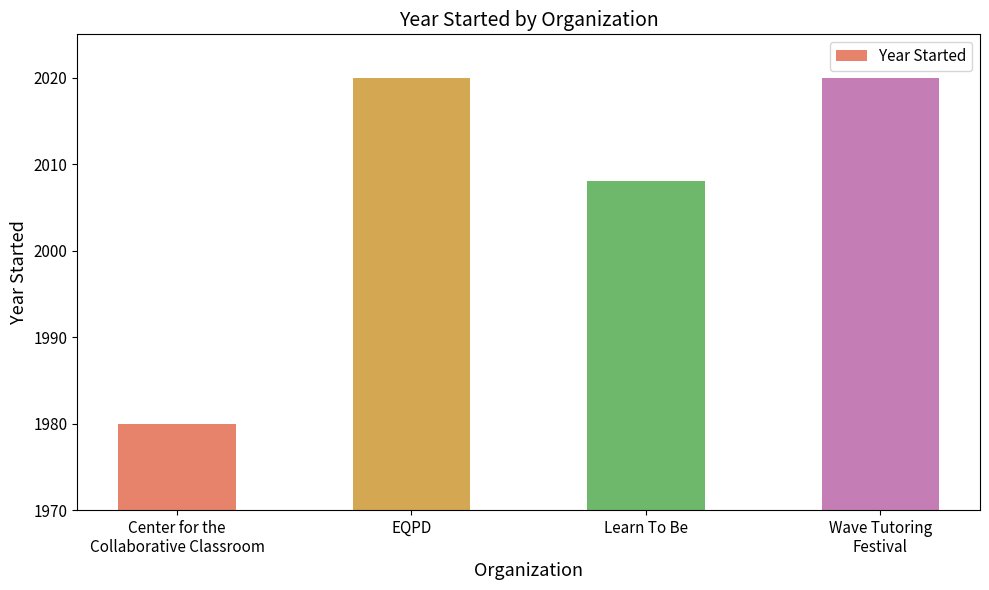

Between EQPD and Center for the
Collaborative Classroom, which is larger?

EQPD